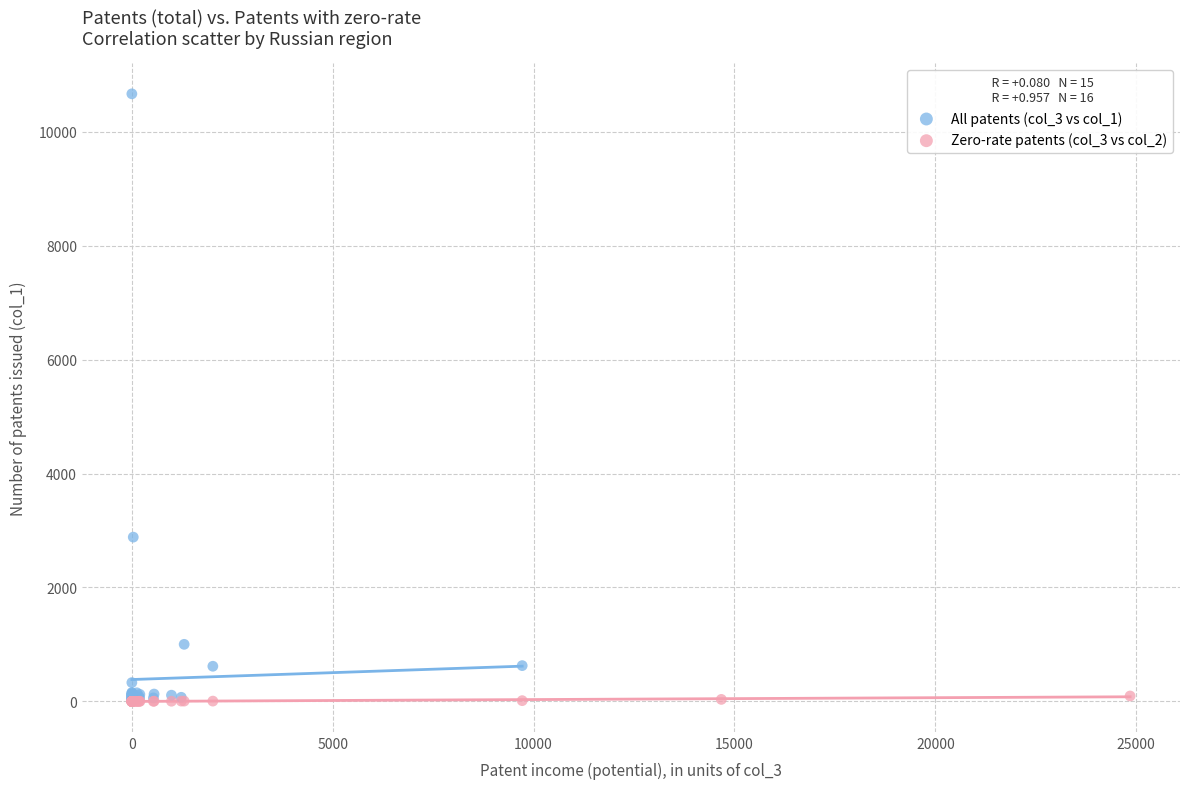

Which series has the largest Y range (max minus min)?

All patents (col_3 vs col_1)